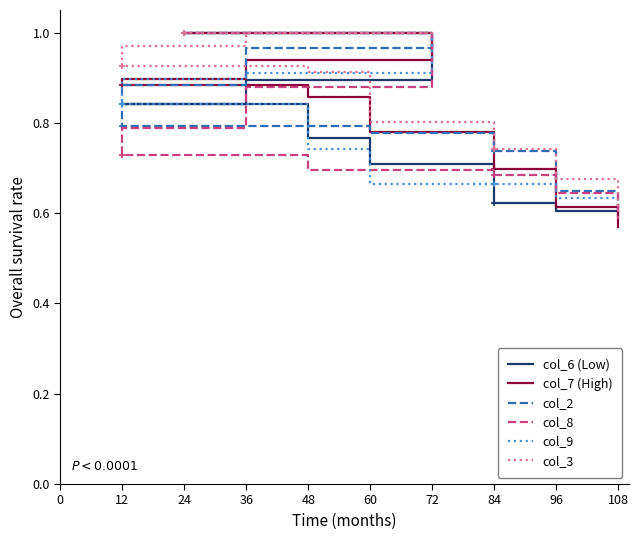

What is the minimum value for col_9?

0.6